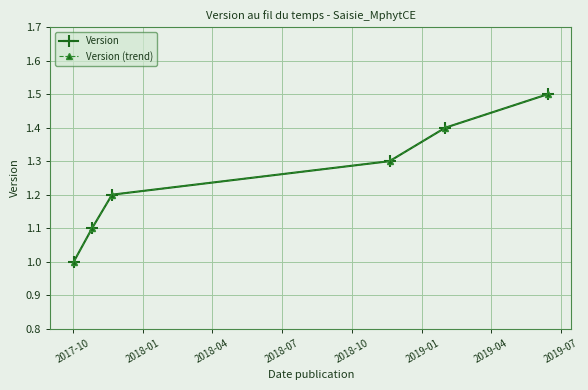

Reading right to left, what are all the values shown in this chart?

Version: 1.5	1.4	1.3	1.2	1.1	1.0
Version (trend): 1.5	1.4	1.3	1.2	1.1	1.0